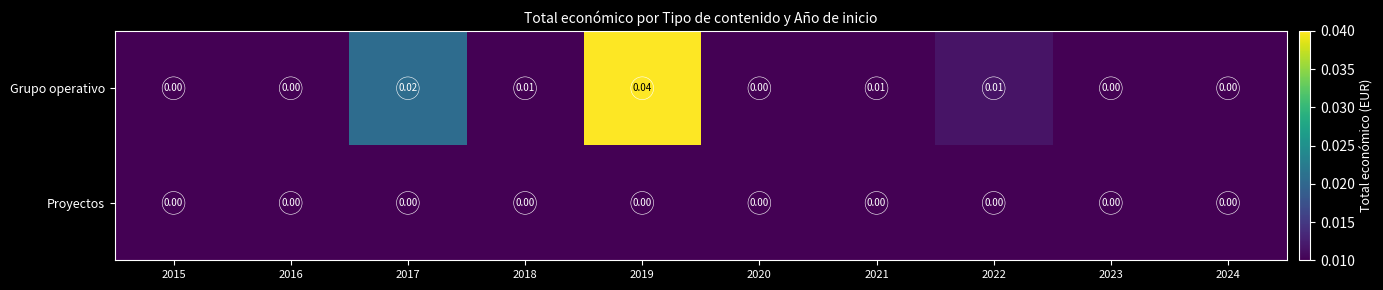

Is the value of Grupo operativo at 2022 greater than the value of Proyectos at 2016?

Yes